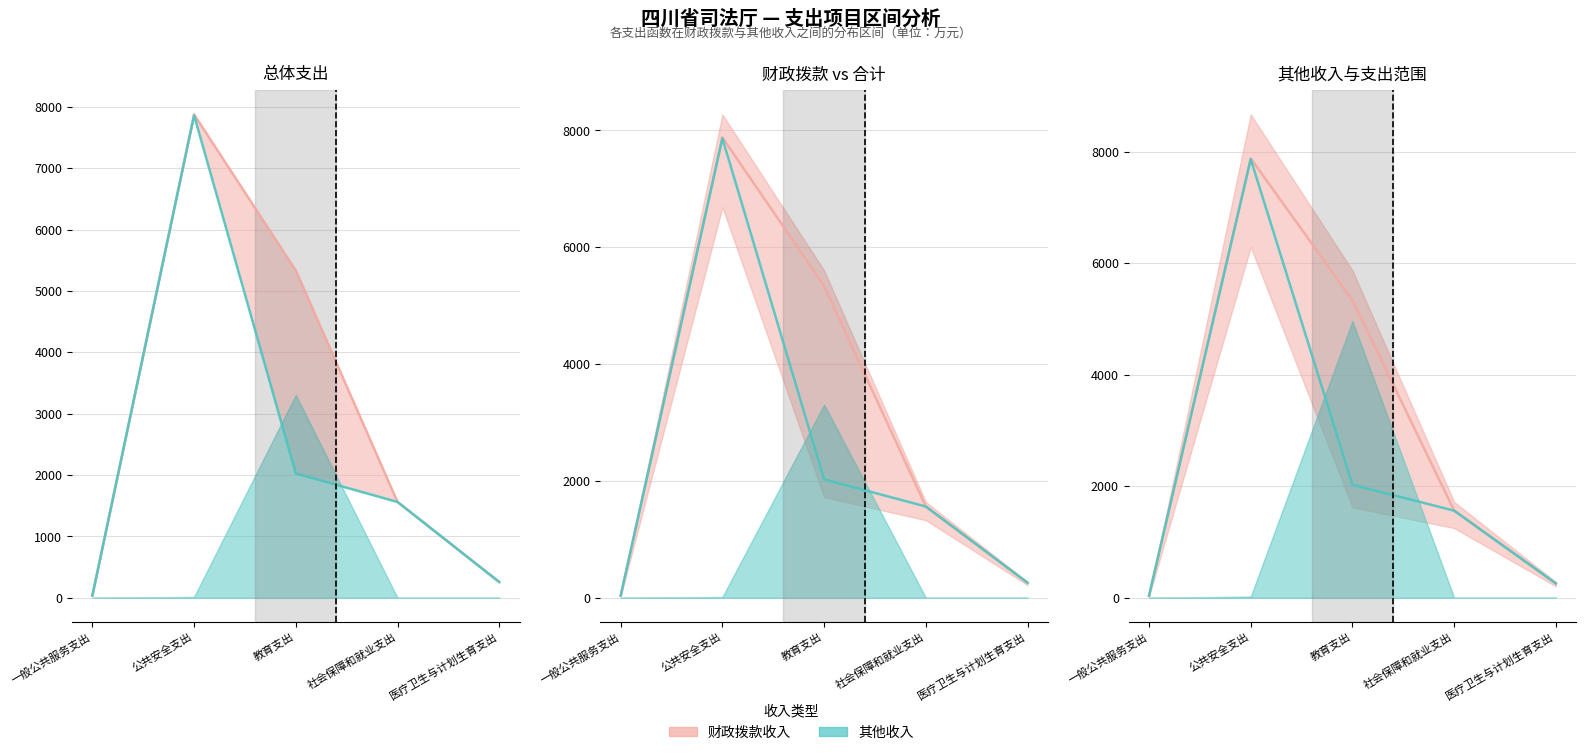

How many interior local peaks does the 财政拨款 series have?

1